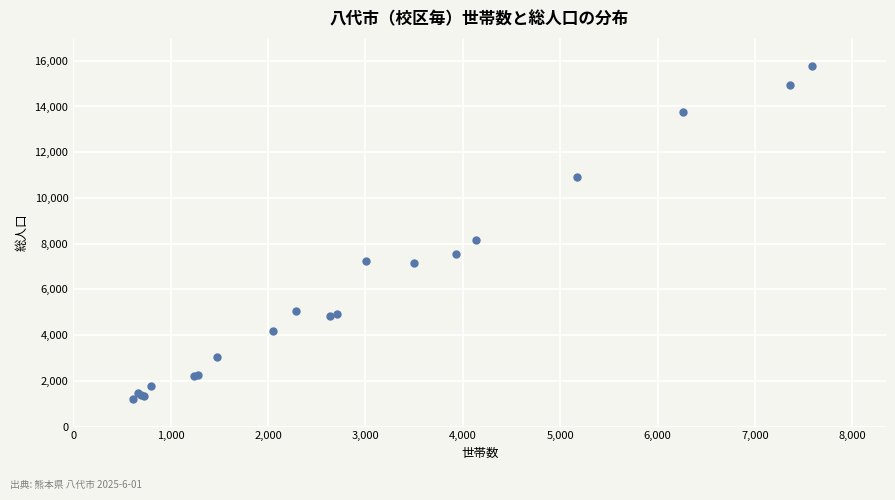

What Y value in the scatter plot is closest to 8498?

8152